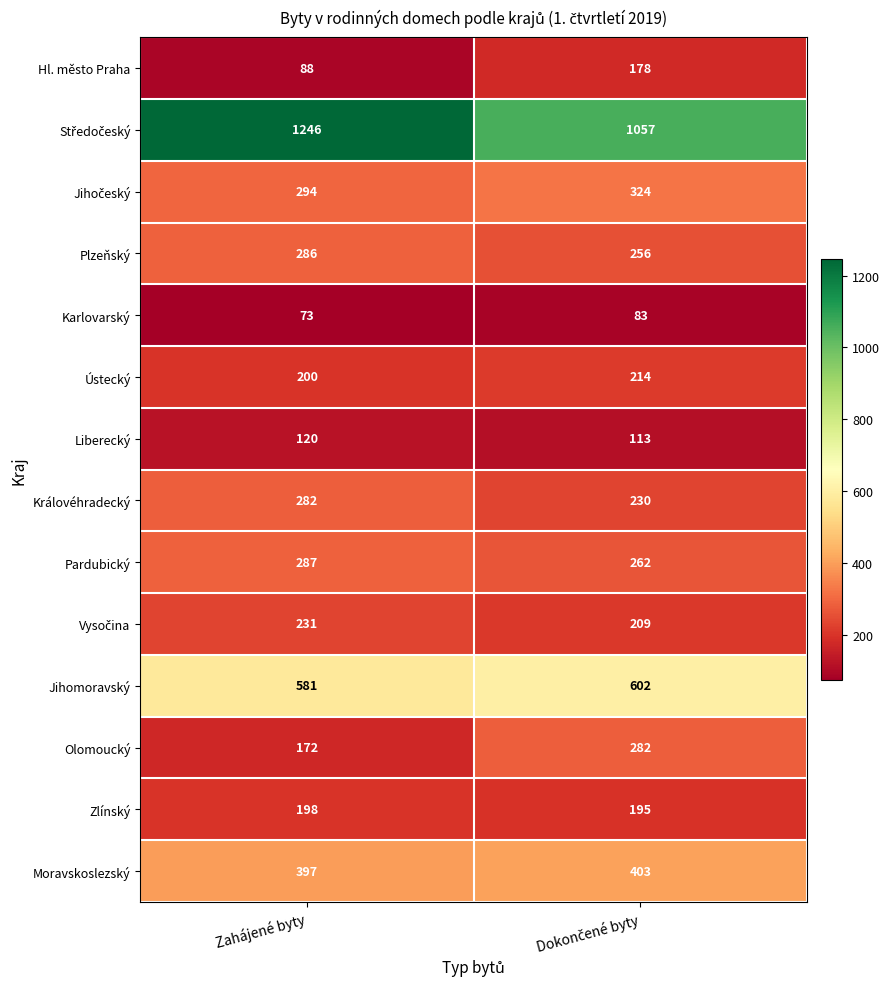

The value of Ústecký at Zahájené byty is 283. True or false?

False